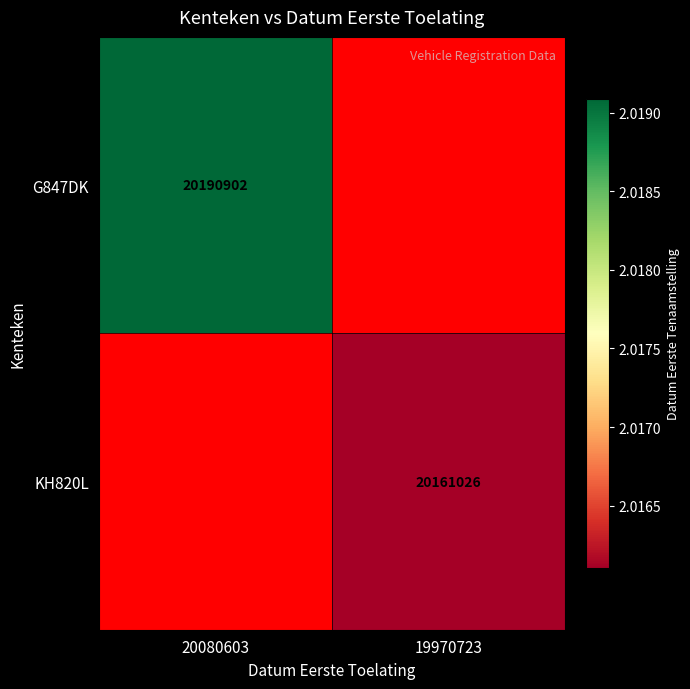

Is the value of G847DK at 20080603 greater than the value of KH820L at 19970723?

Yes